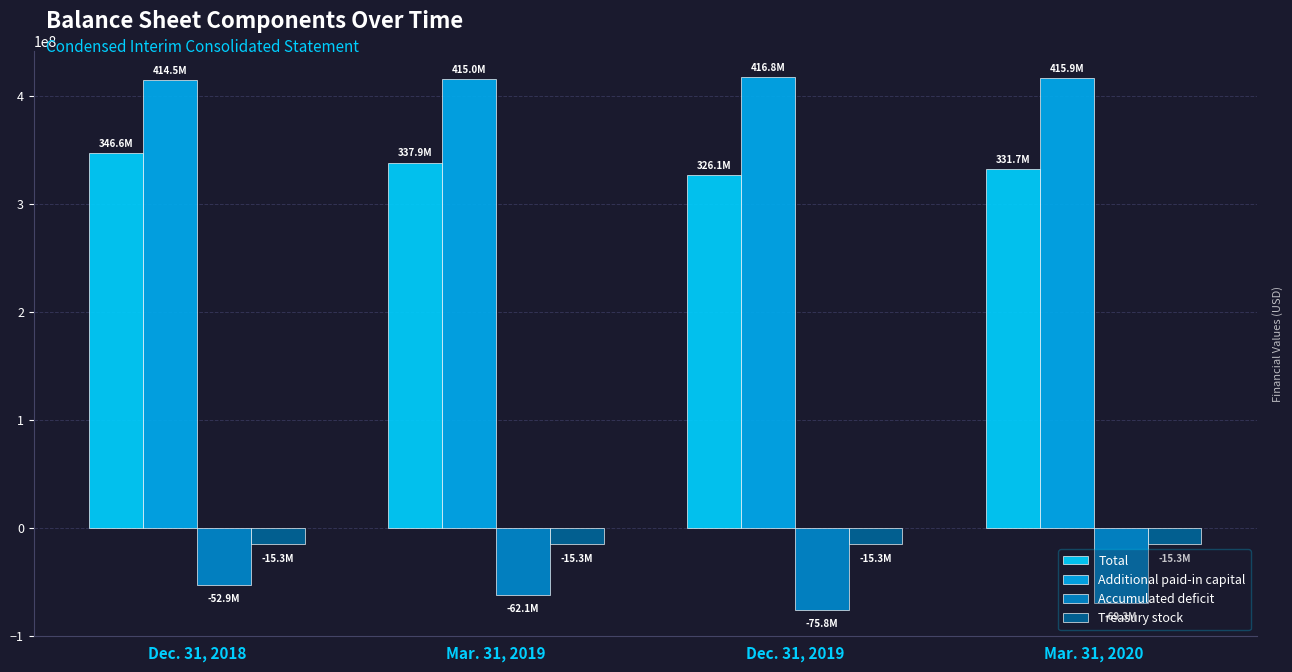

Where is Total nearest to the value 336319851?

Mar. 31, 2019